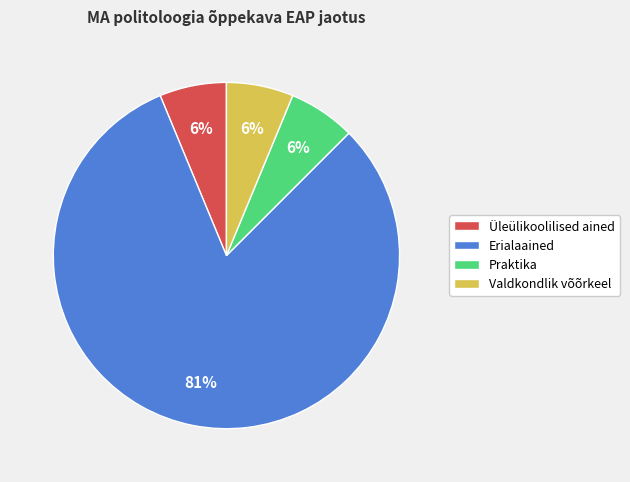

Is Praktika the majority of the pie?

No